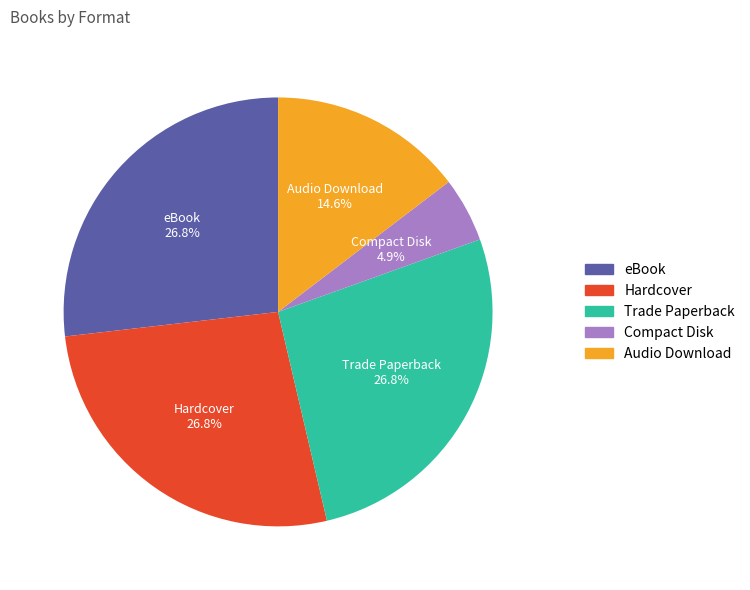

Which slice is the smallest?

Compact Disk